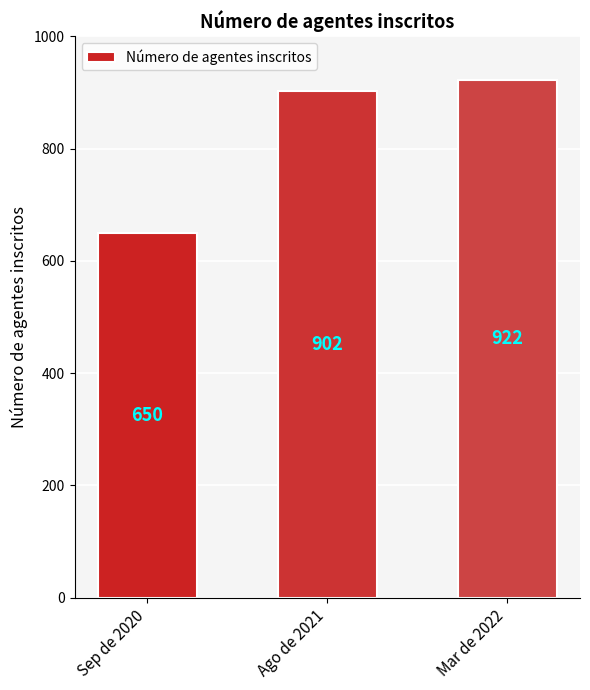

What is the minimum value shown in the chart?

650